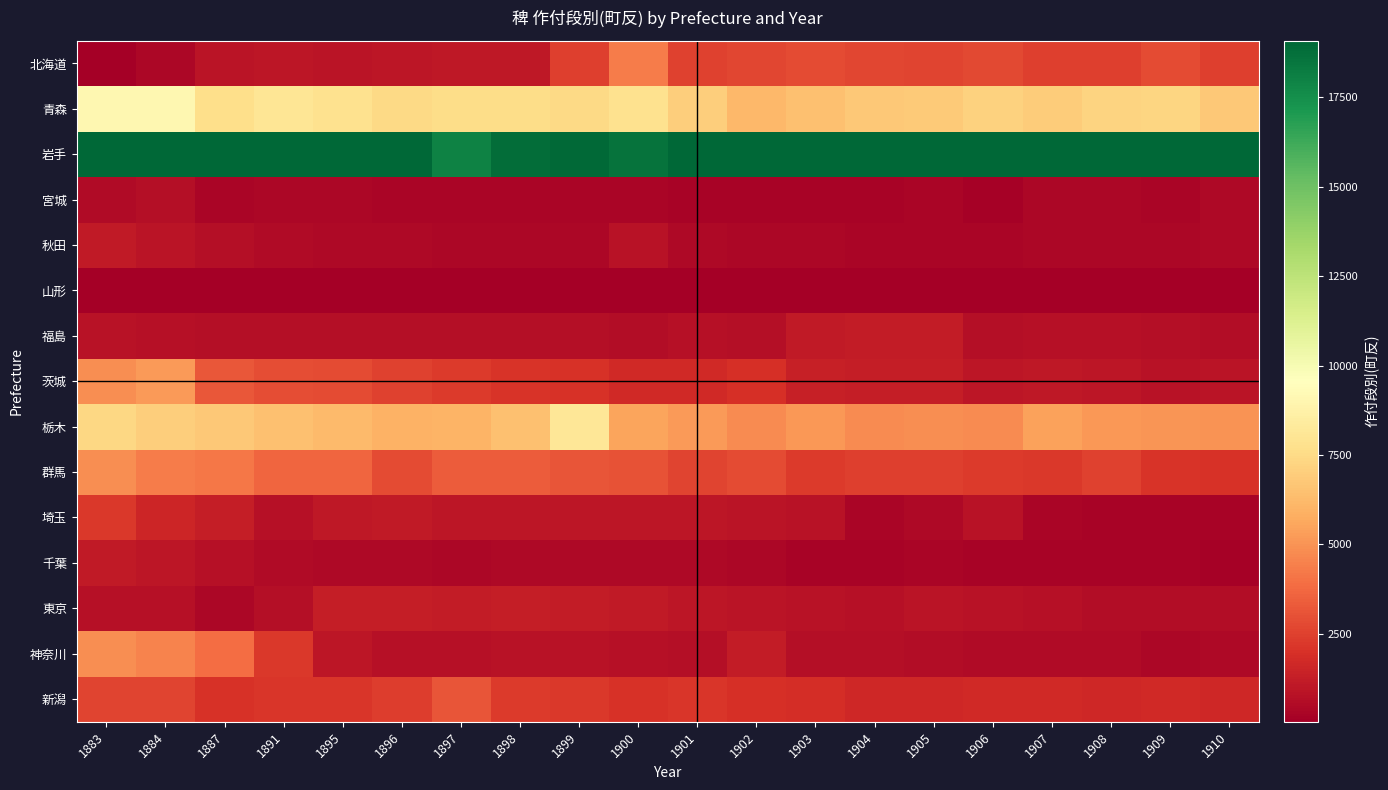

Rank the series at 1909 from highest to lowest value.

岩手, 青森, 栃木, 北海道, 群馬, 新潟, 茨城, 福島, 東京, 神奈川, 秋田, 宮城, 千葉, 埼玉, 山形